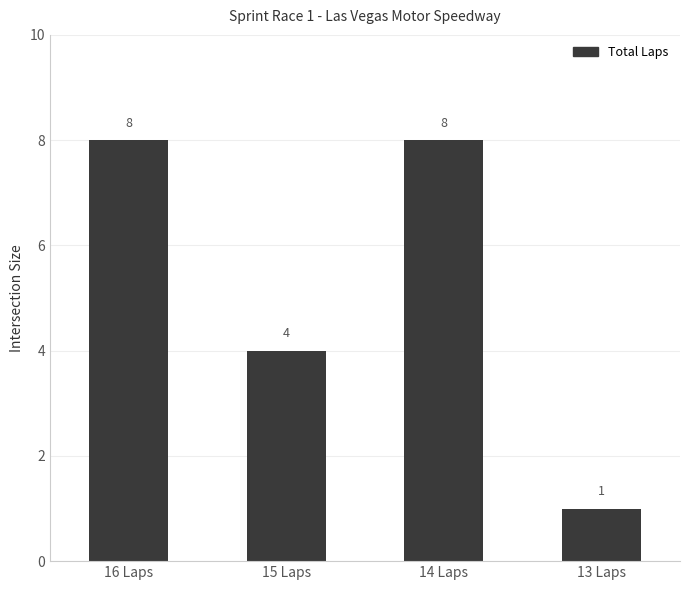

What is the difference between the second highest and minimum values?

7